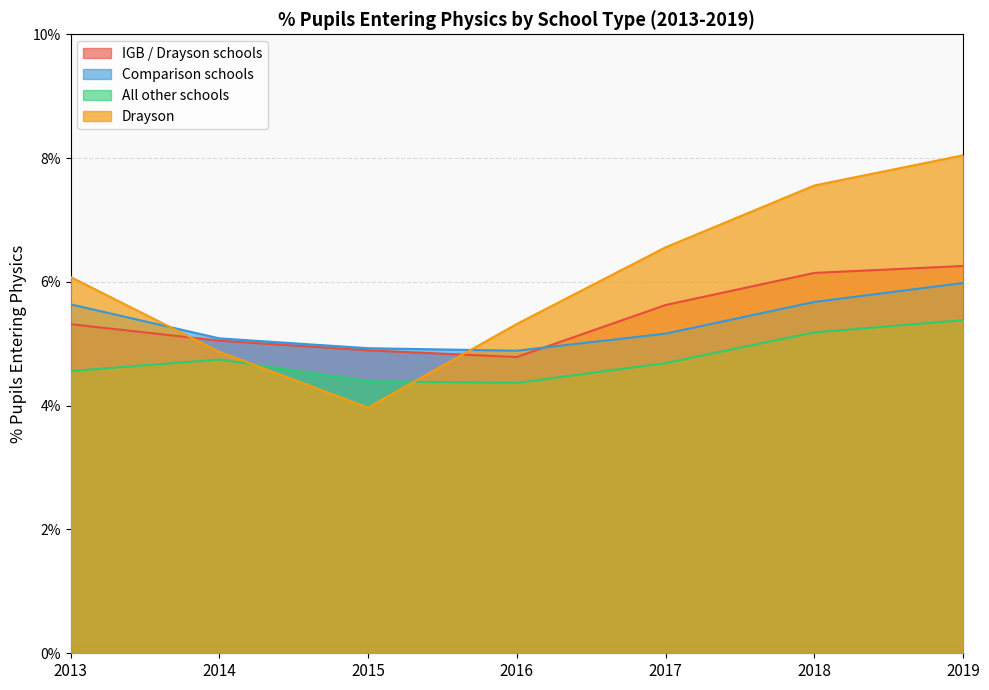

How many categories are shown in the chart?

7